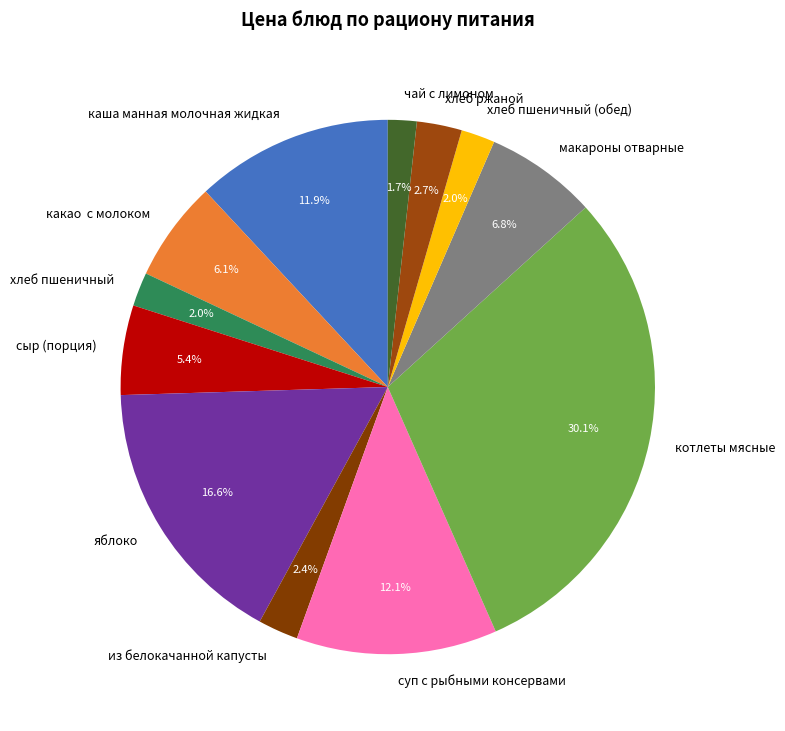

To the nearest percent, what is the average slice percentage?

8%